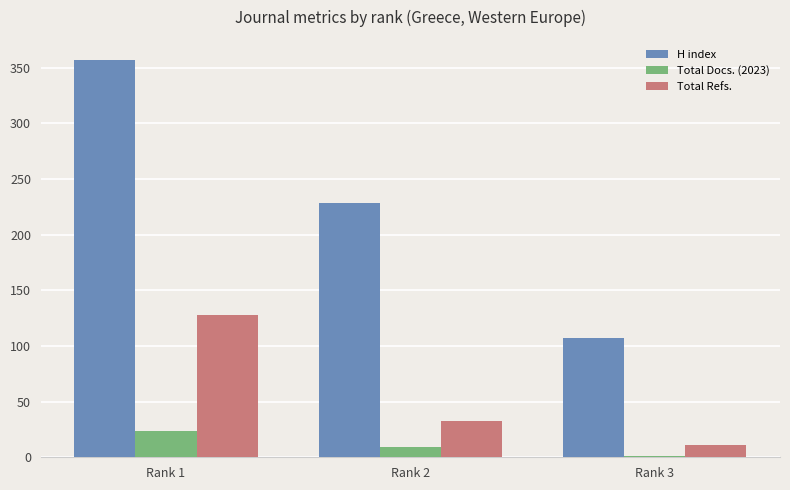

What are all the series names shown in the legend?

H index, Total Docs. (2023), Total Refs.